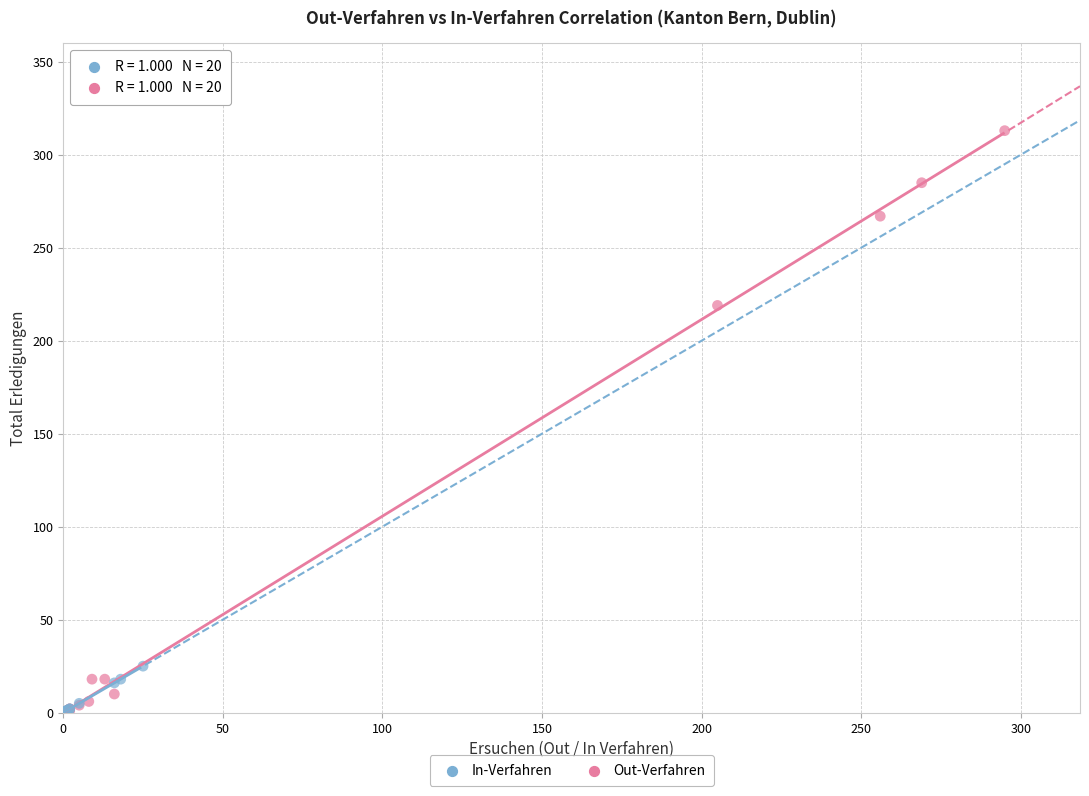

Which series has the largest Y range (max minus min)?

Out-Verfahren